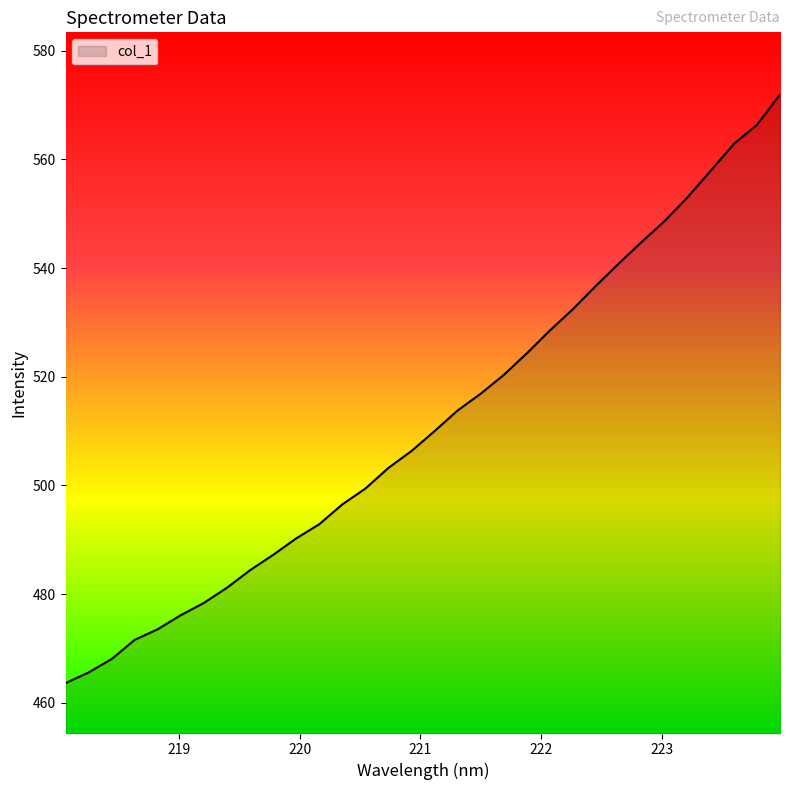

What is the smallest value displayed?

463.6